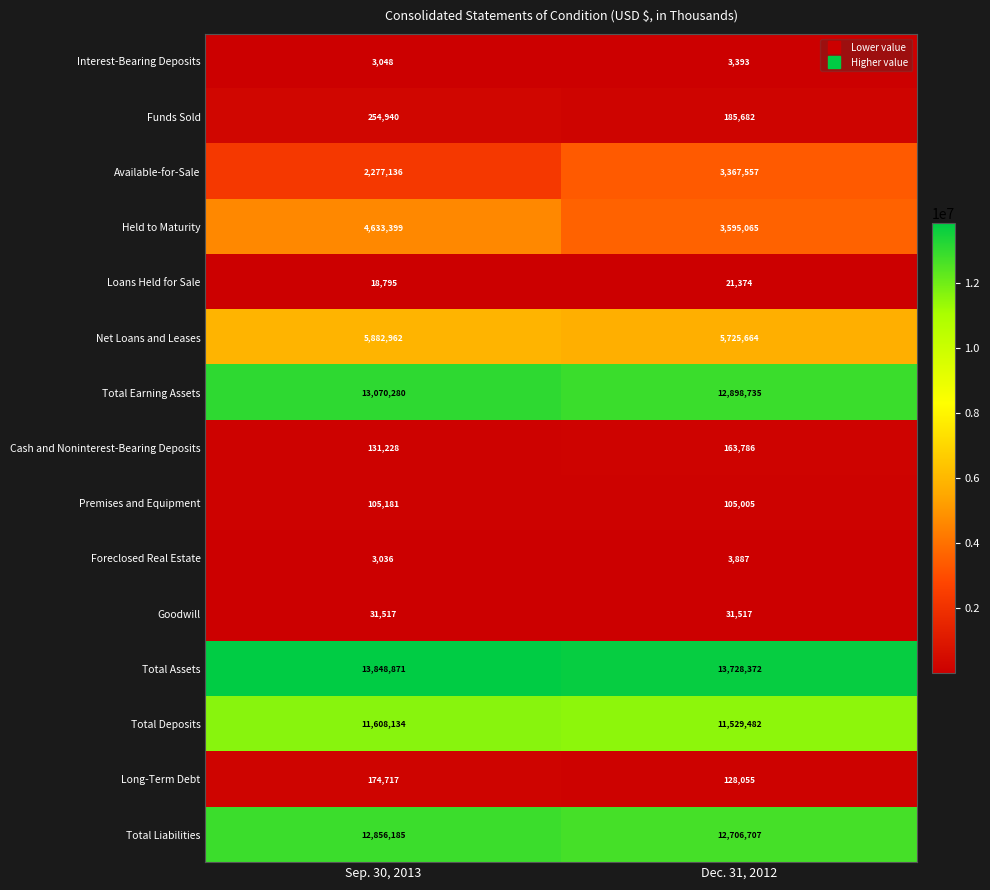

What is the greatest value displayed?

13848871